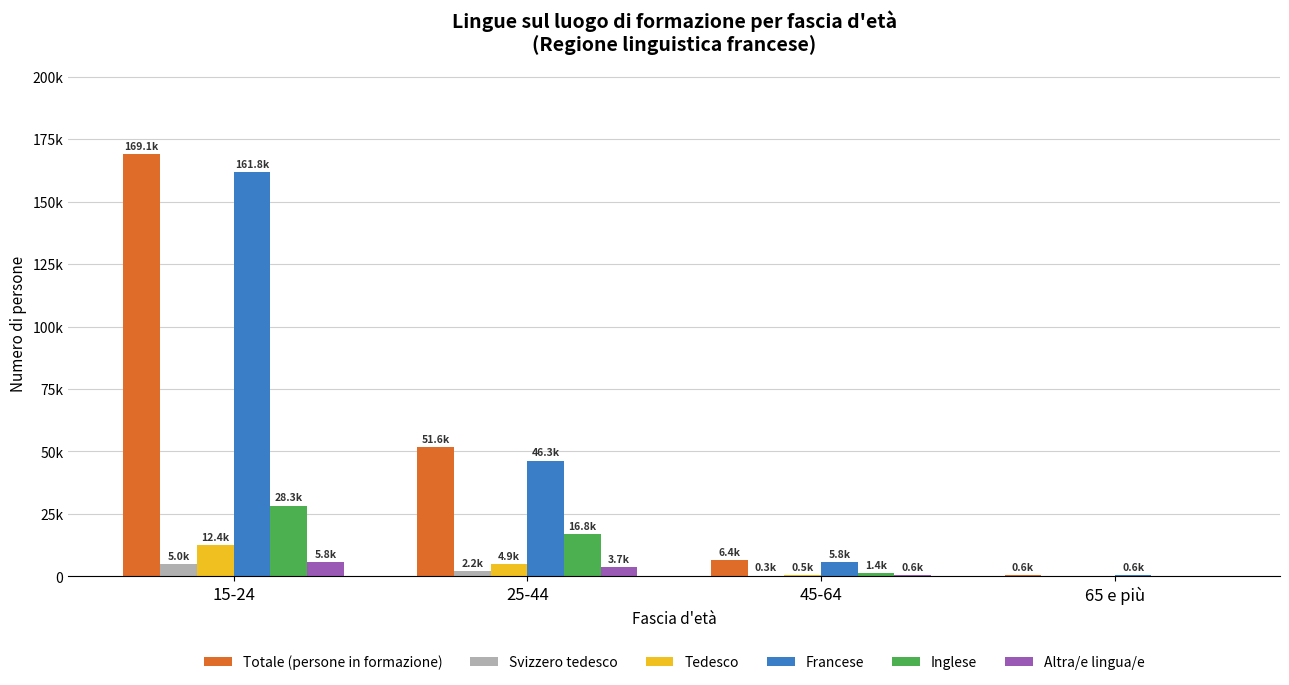

What are all the series names shown in the legend?

Totale (persone in formazione), Svizzero tedesco, Tedesco, Francese, Inglese, Altra/e lingua/e